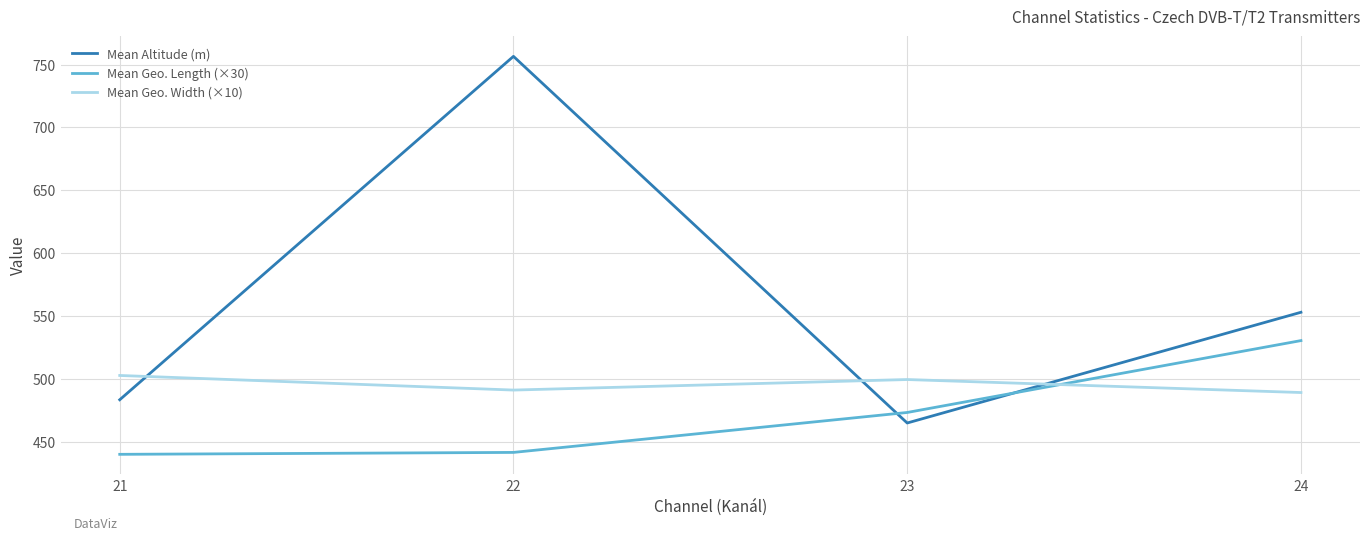

The Mean Geo. Width (×10) series shows 123.6 at 23. True or false?

False